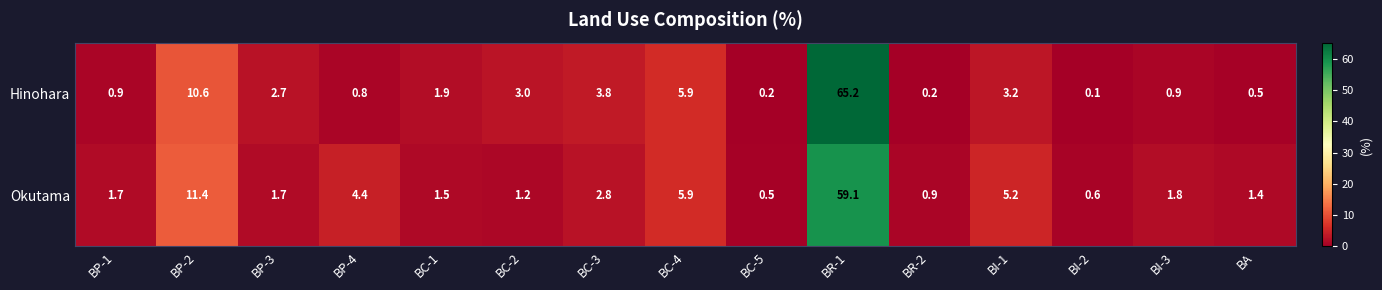

Rank the series at BP-3 from lowest to highest value.

Okutama, Hinohara